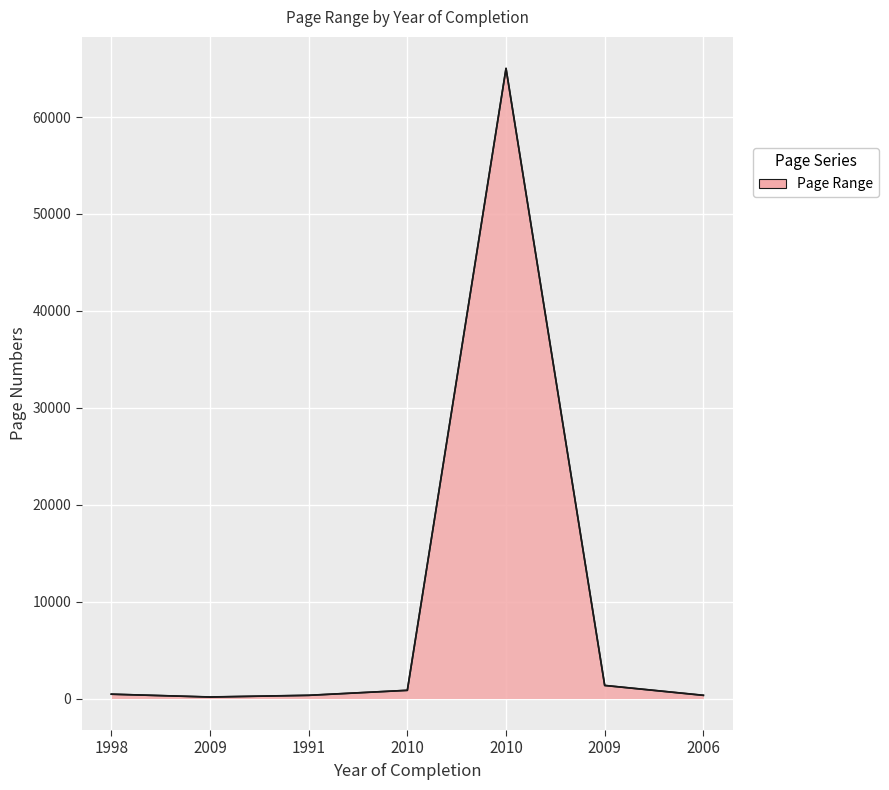

The value of Erste Seite at 1998 is 446. True or false?

True